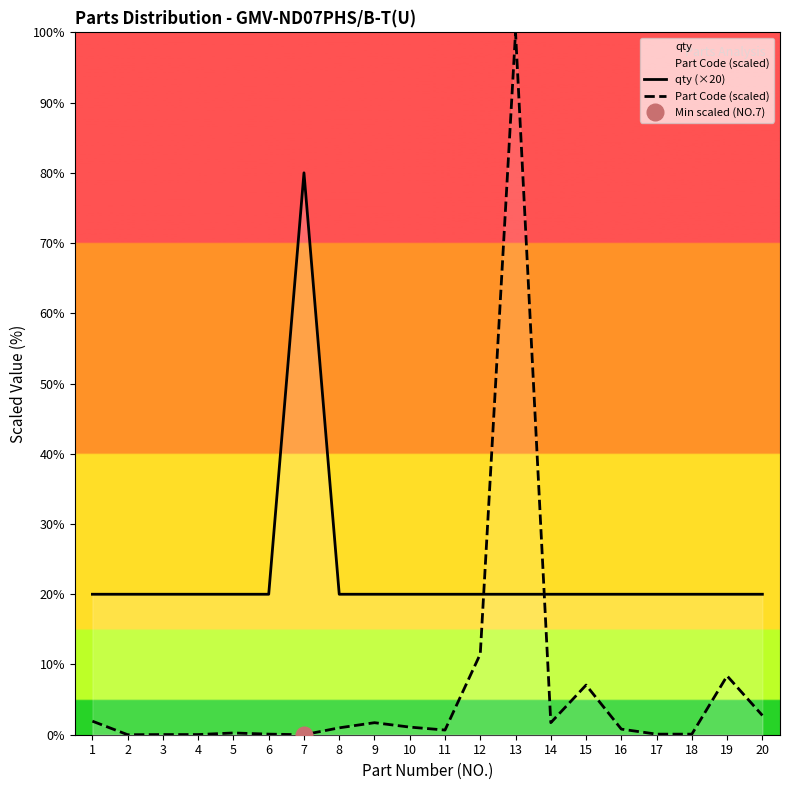

List the labels in order of Part Code (scaled) value, largest first.

13, 12, 19, 15, 20, 1, 14, 9, 10, 8, 16, 11, 5, 6, 17, 18, 4, 3, 2, 7